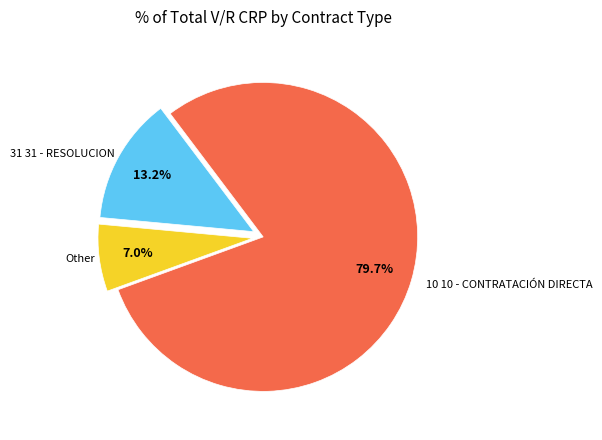

Which slice is the smallest?

Other